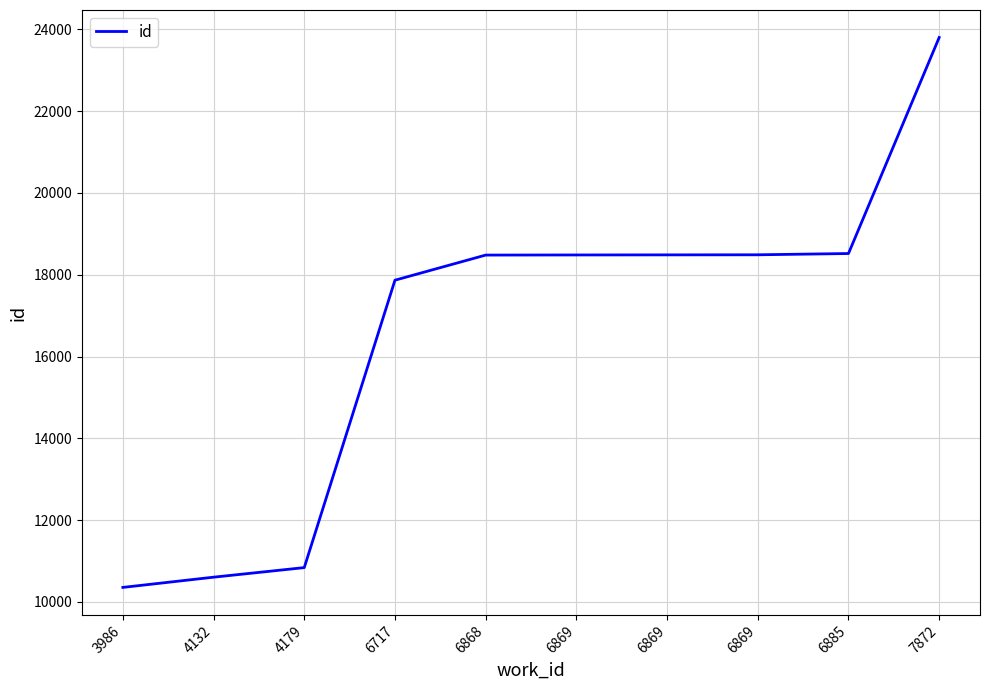

What value does the data have at 6868?

18480